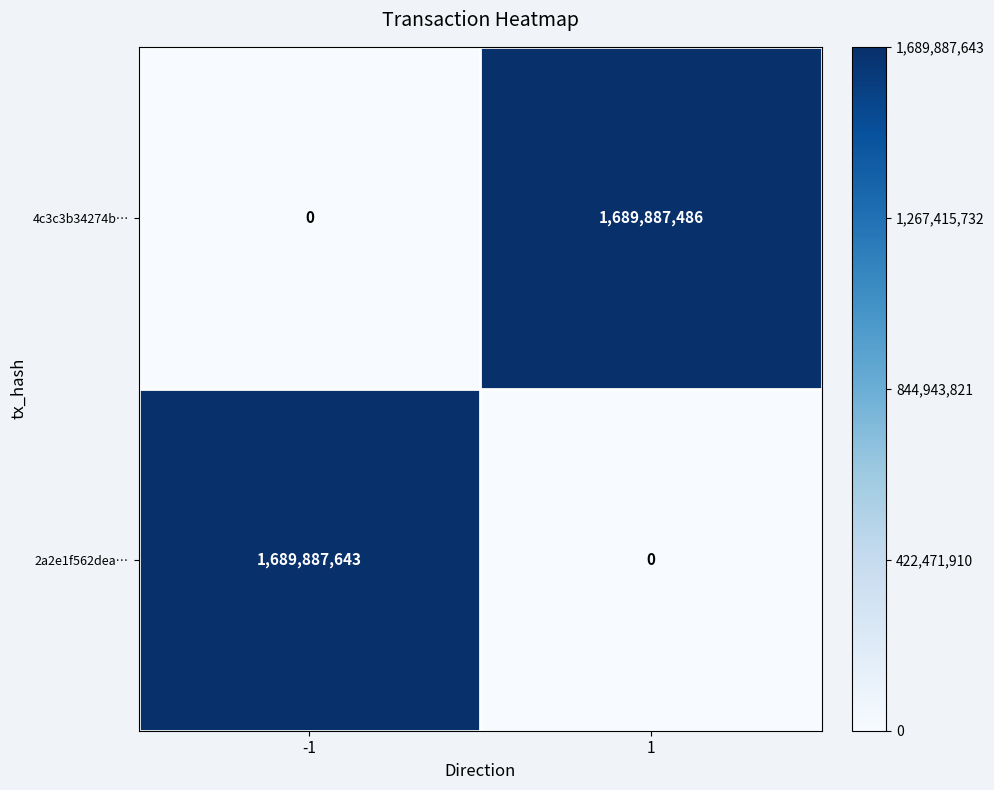

Which series has the largest range (max minus min)?

2a2e1f562dea…